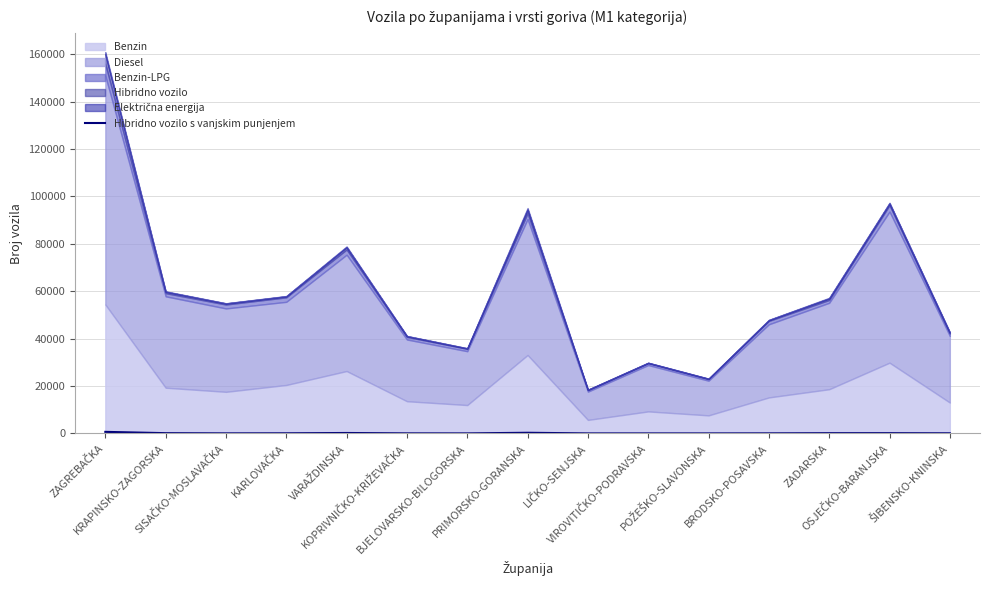

How many values are below 63?

7